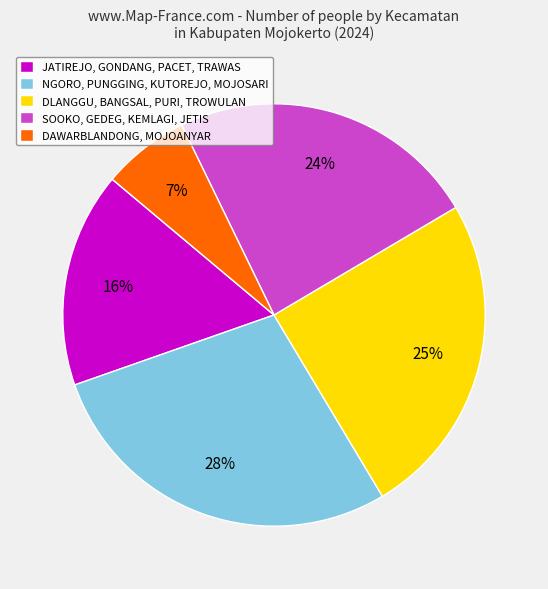

Rank the categories by value from highest to lowest.

NGORO, PUNGGING, KUTOREJO, MOJOSARI, DLANGGU, BANGSAL, PURI, TROWULAN, SOOKO, GEDEG, KEMLAGI, JETIS, JATIREJO, GONDANG, PACET, TRAWAS, DAWARBLANDONG, MOJOANYAR